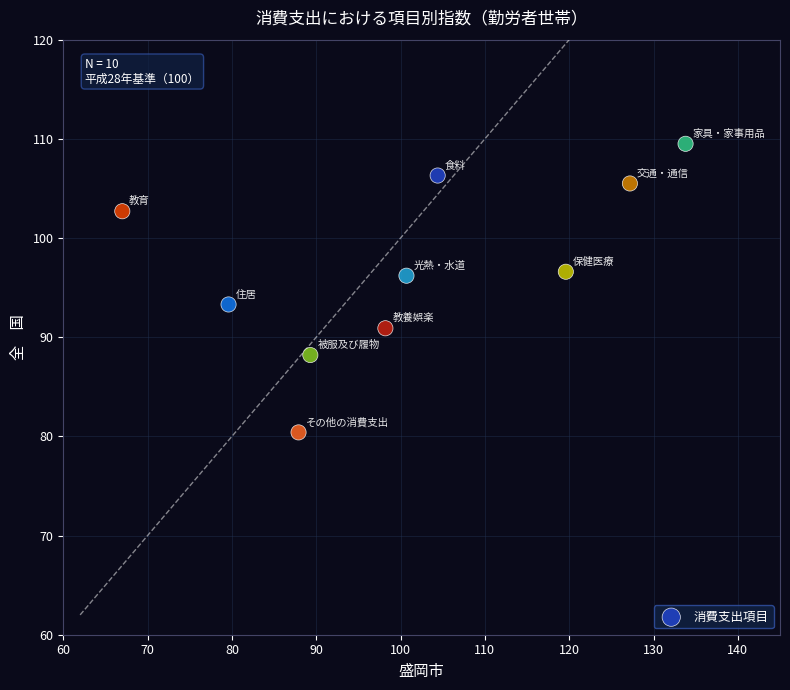

What is the range of Y values (max minus min)?

29.1